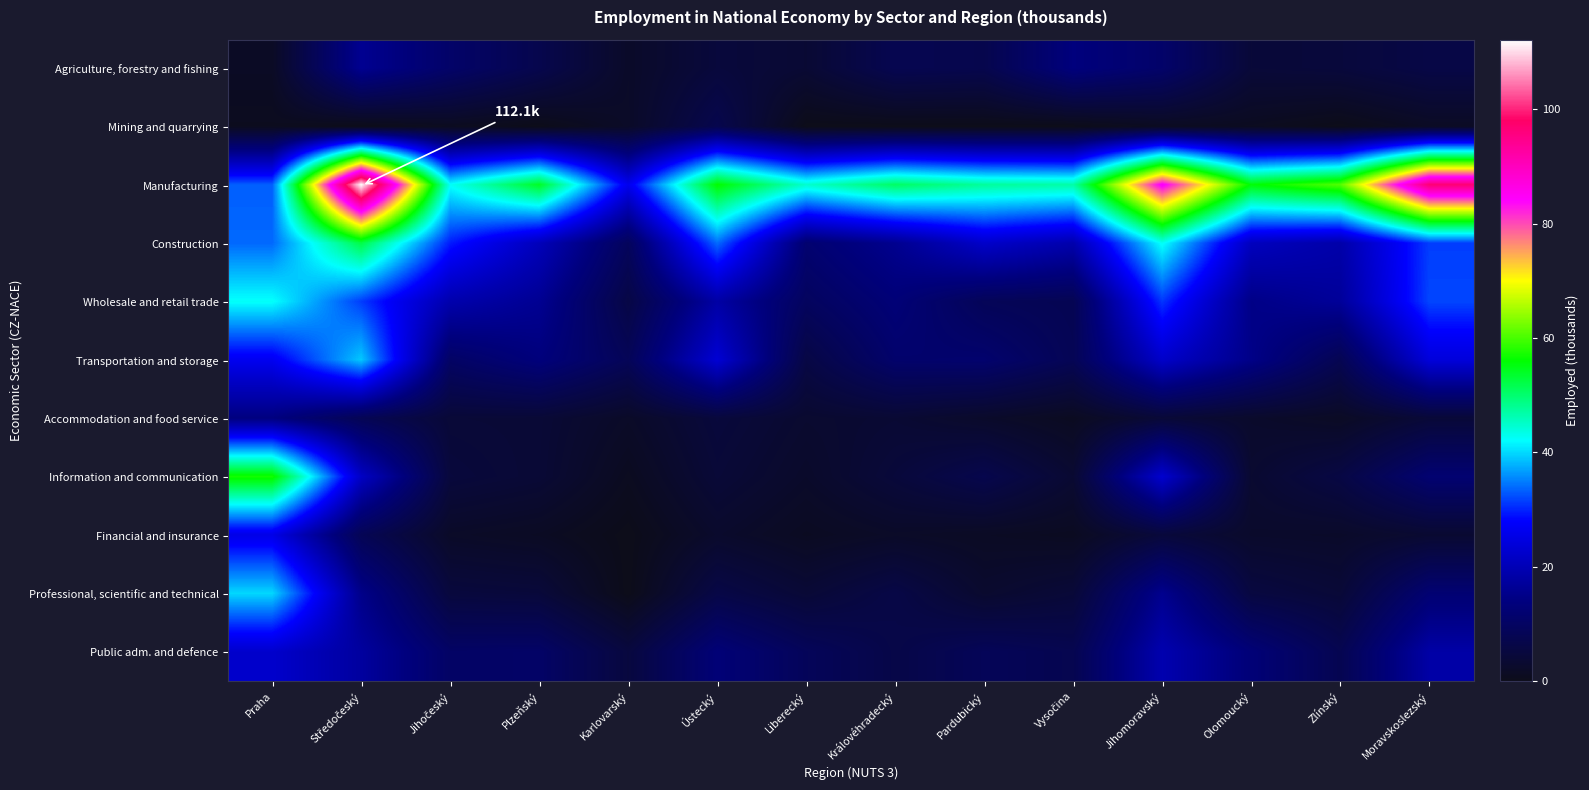

How many series are shown in this chart?

11